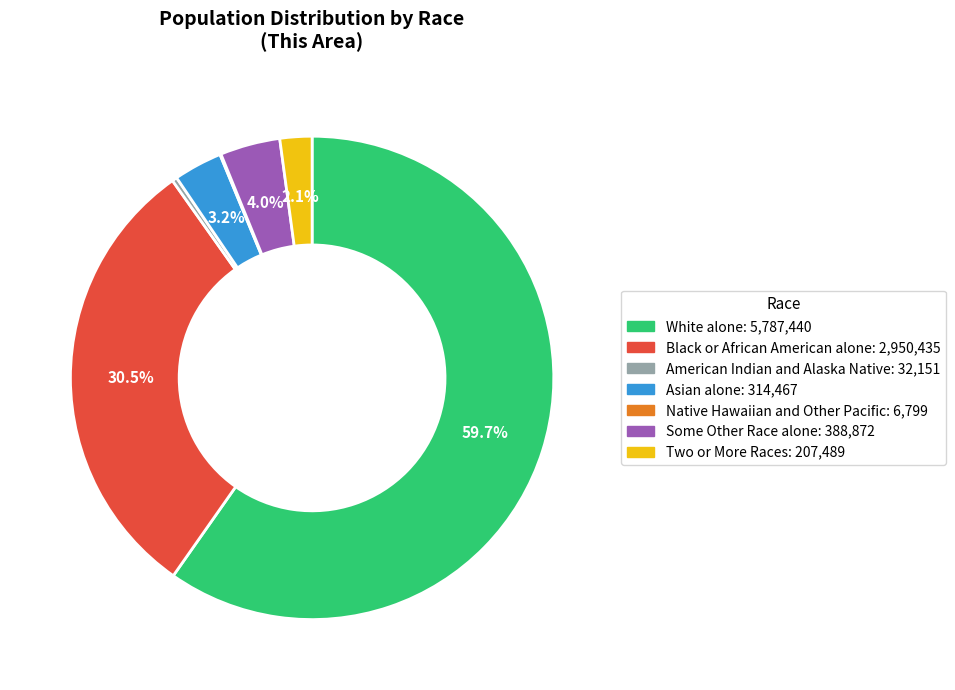

Do Two or More Races: 207,489 and White alone: 5,787,440 together represent more than half of the pie?

Yes